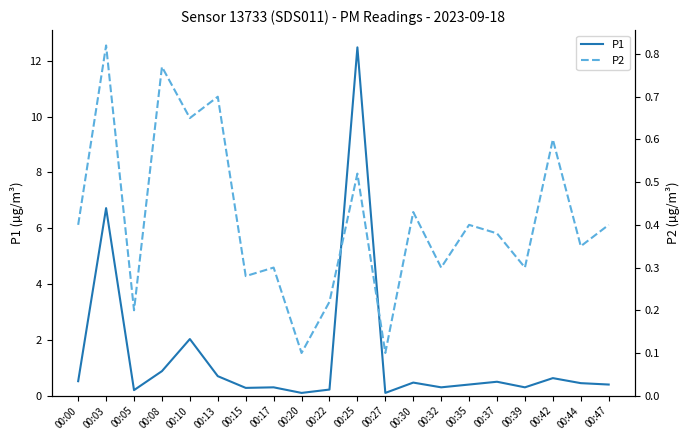

Count the P2 values in the range 0 to 1.

20